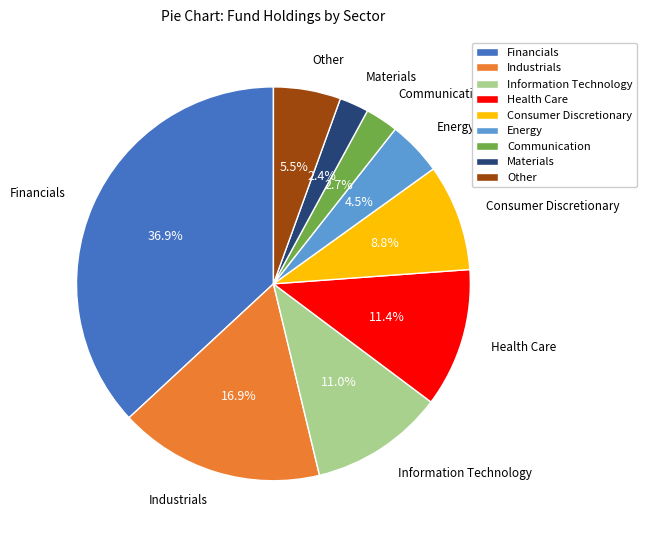

What percentage is the Materials slice, to the nearest percent?

2%